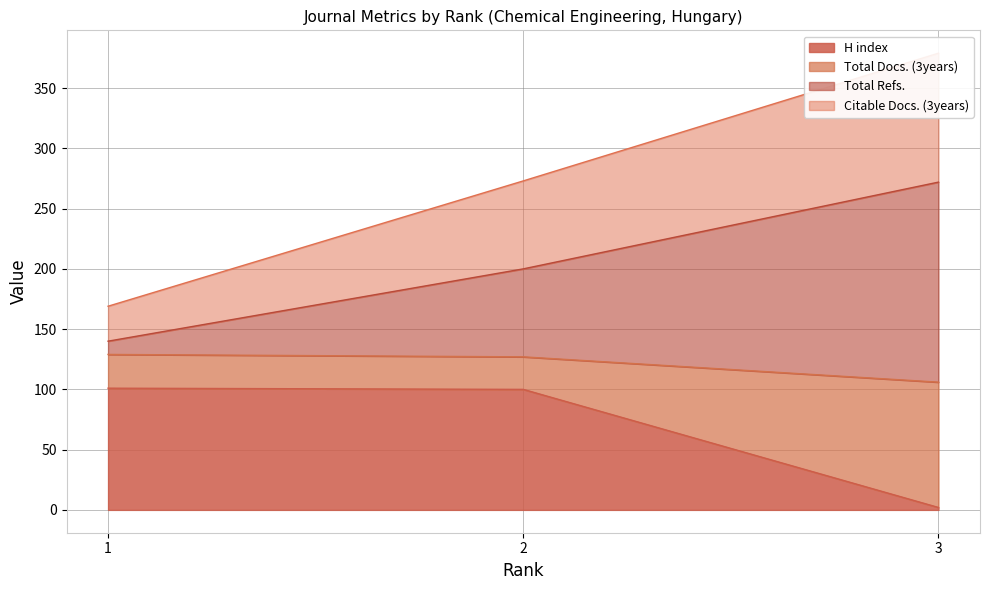

What is the difference between the maximum and minimum values in the Total Docs. (3years) series?

23